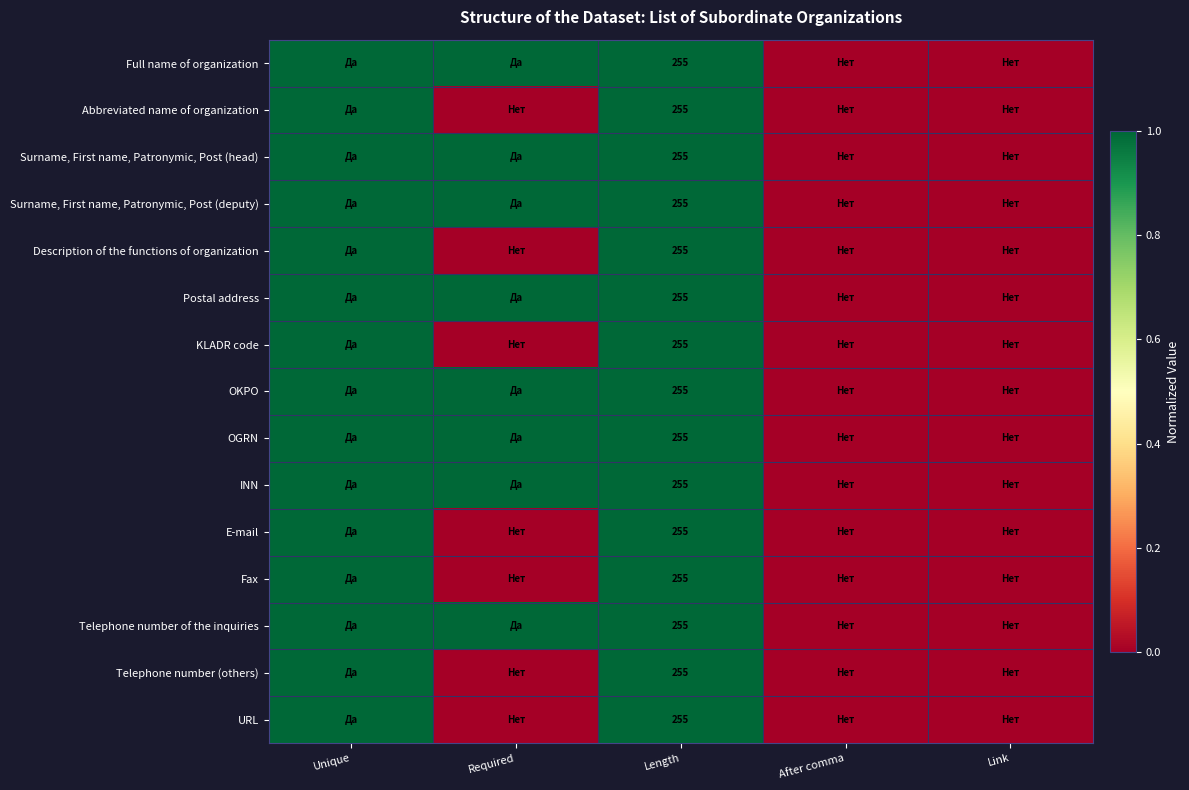

At which category does the chart reach its minimum across all series?

After comma